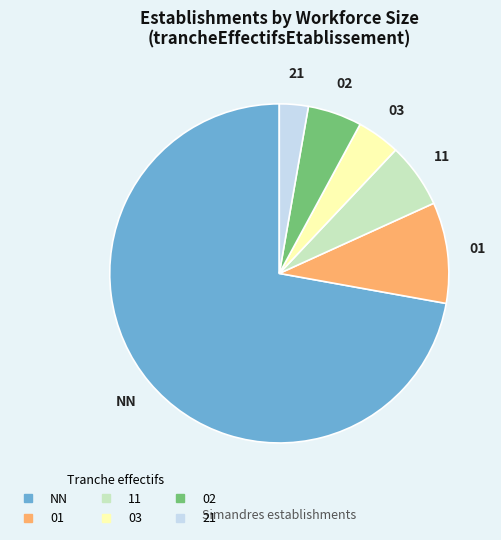

Does any single category account for the majority?

Yes